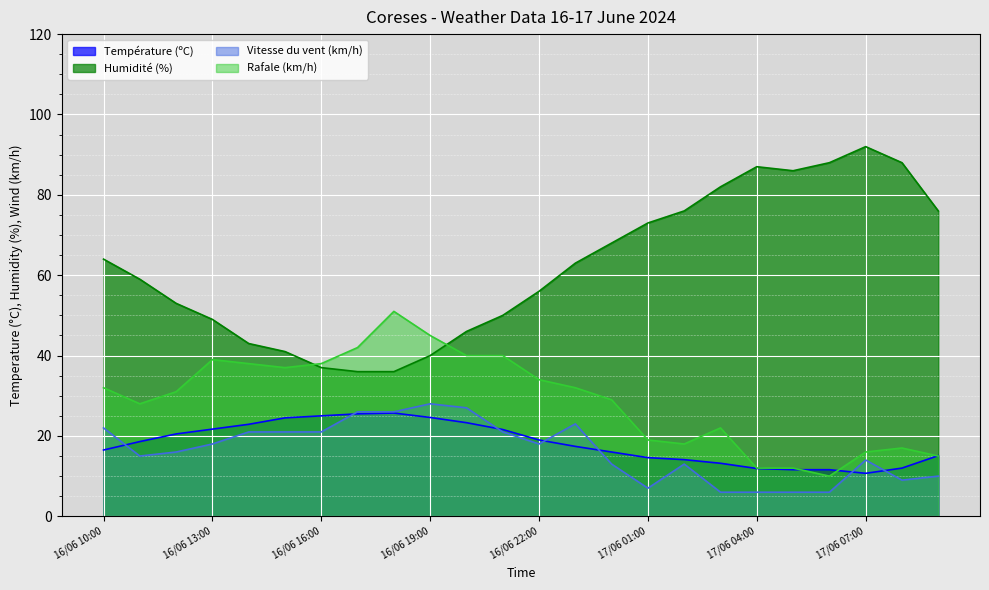

What are all the series names shown in the legend?

Température (ºC), Humidité (%), Vitesse du vent (km/h), Rafale (km/h)